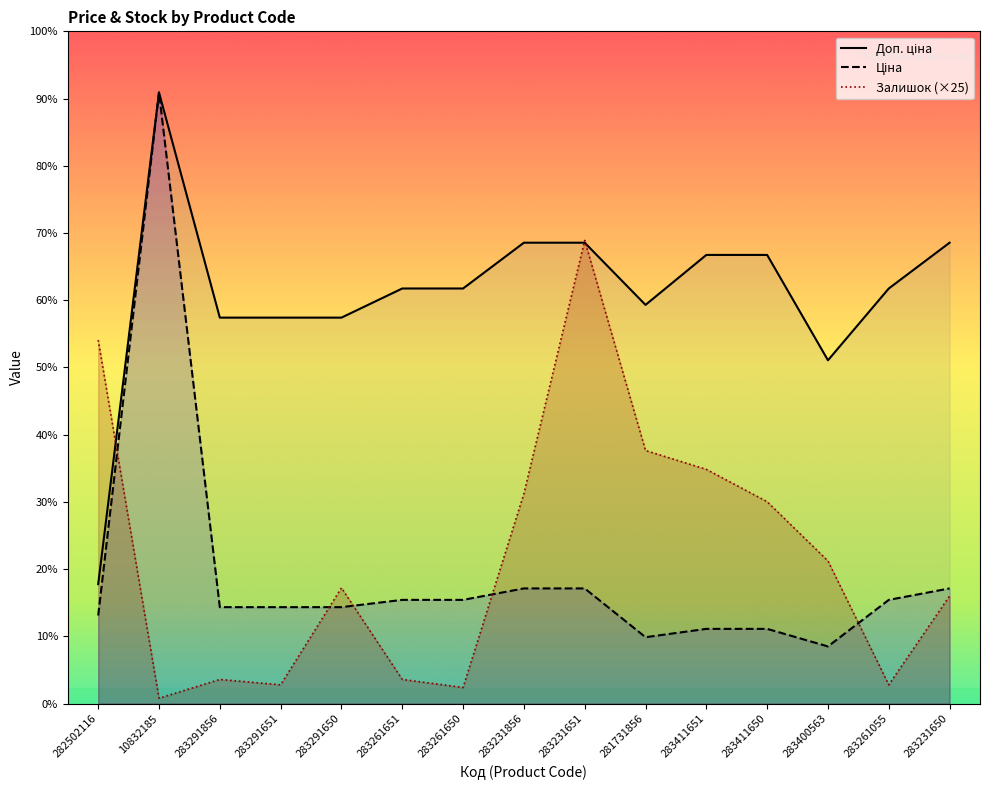

What is the value of the Залишок point at the 15th from the left?

1000.0